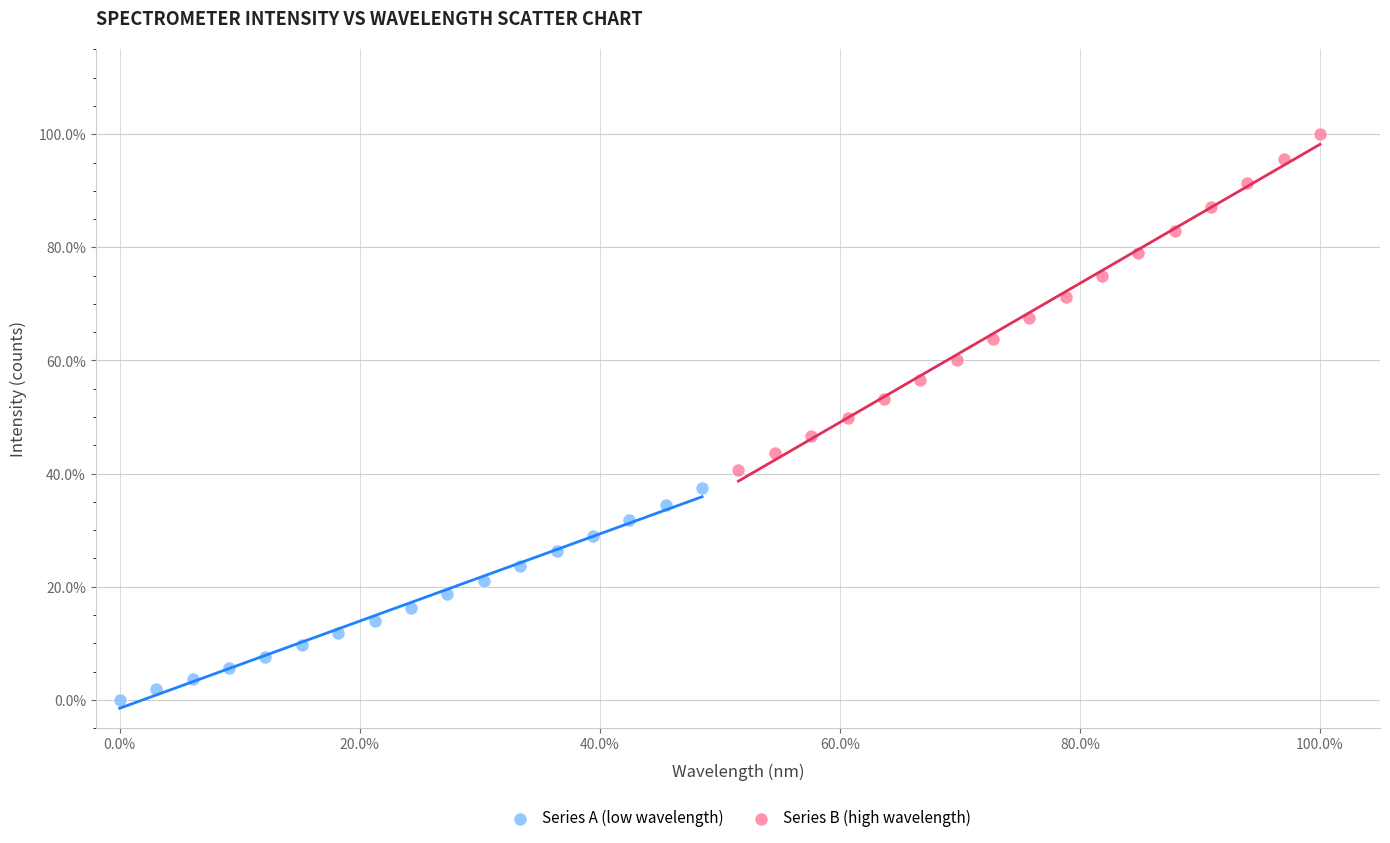

Which series reaches the minimum Y coordinate?

Series A (low wavelength)